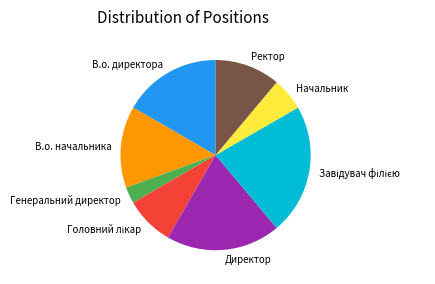

Which category has the smallest portion of the pie?

Генеральний директор